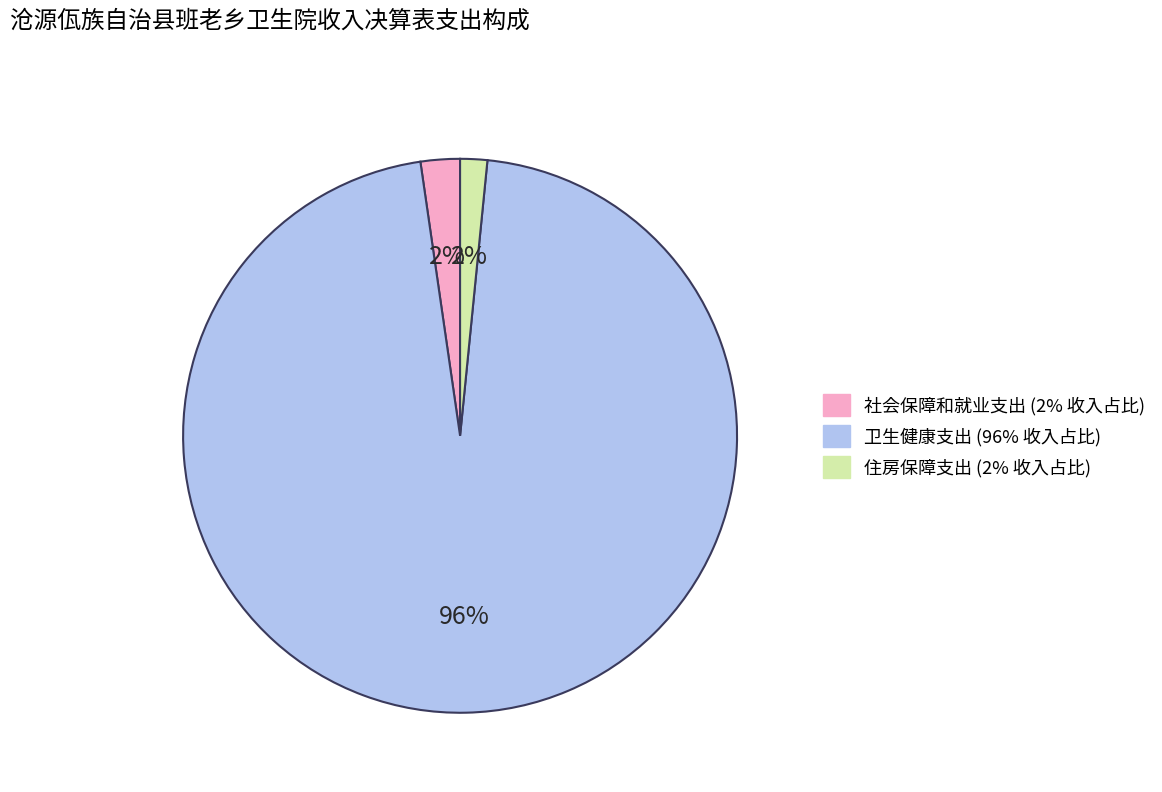

Combined, do 住房保障支出 and 社会保障和就业支出 account for over 50%?

No